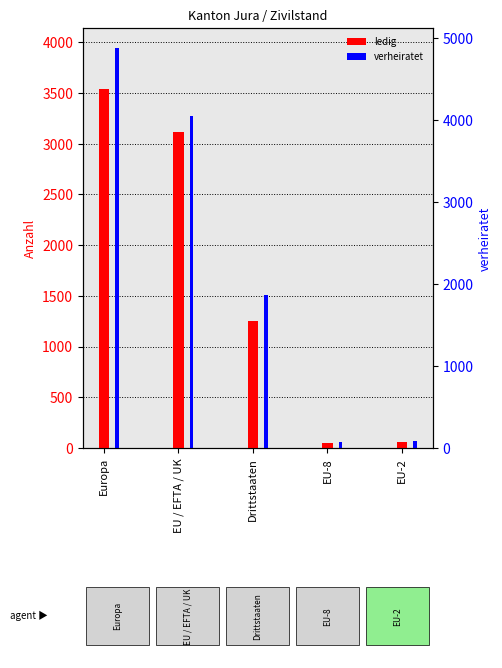

Reading left to right, what are all the values shown in this chart?

ledig: Europa=3539	EU / EFTA / UK=3120	Drittstaaten=1256	EU-8=45	EU-2=56
verheiratet: Europa=3944	EU / EFTA / UK=3272	Drittstaaten=1509	EU-8=58	EU-2=67